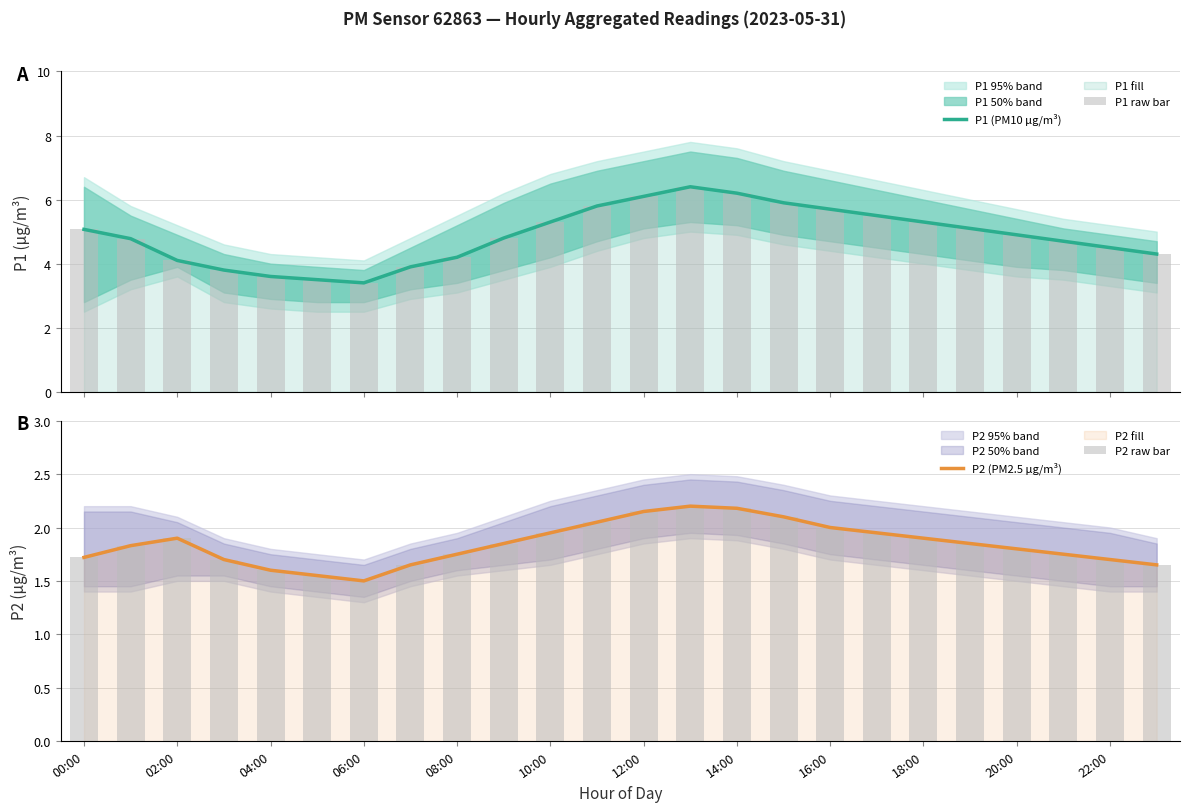

What is the lowest value of the P1 (PM10 µg/m³) series?

3.4